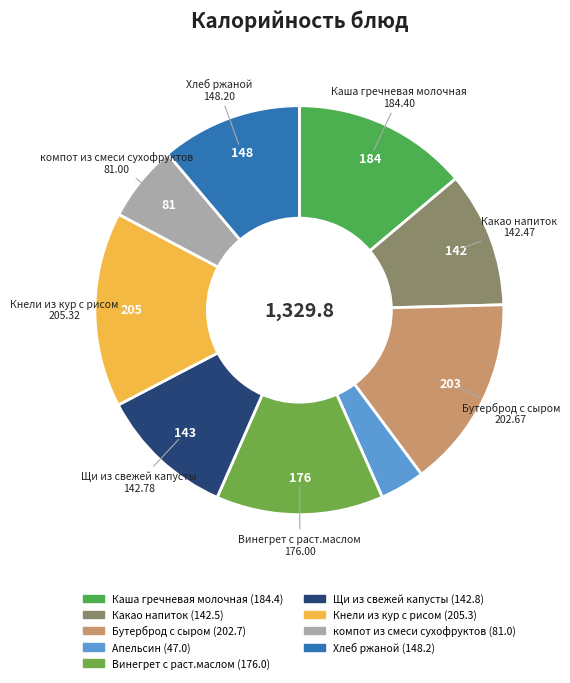

How many segments does this pie chart have?

9